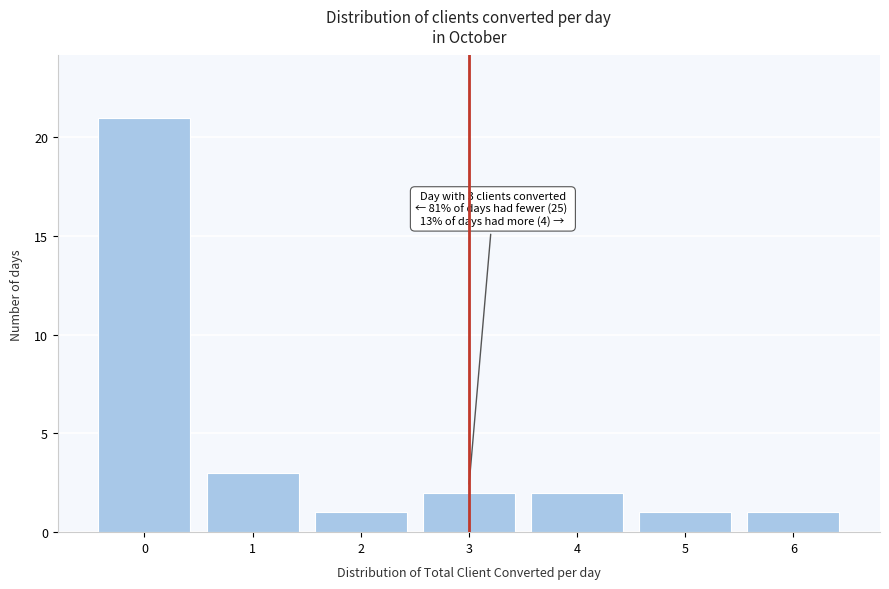

Which range on the x-axis has the tallest bar?

-0.5 to 0.5